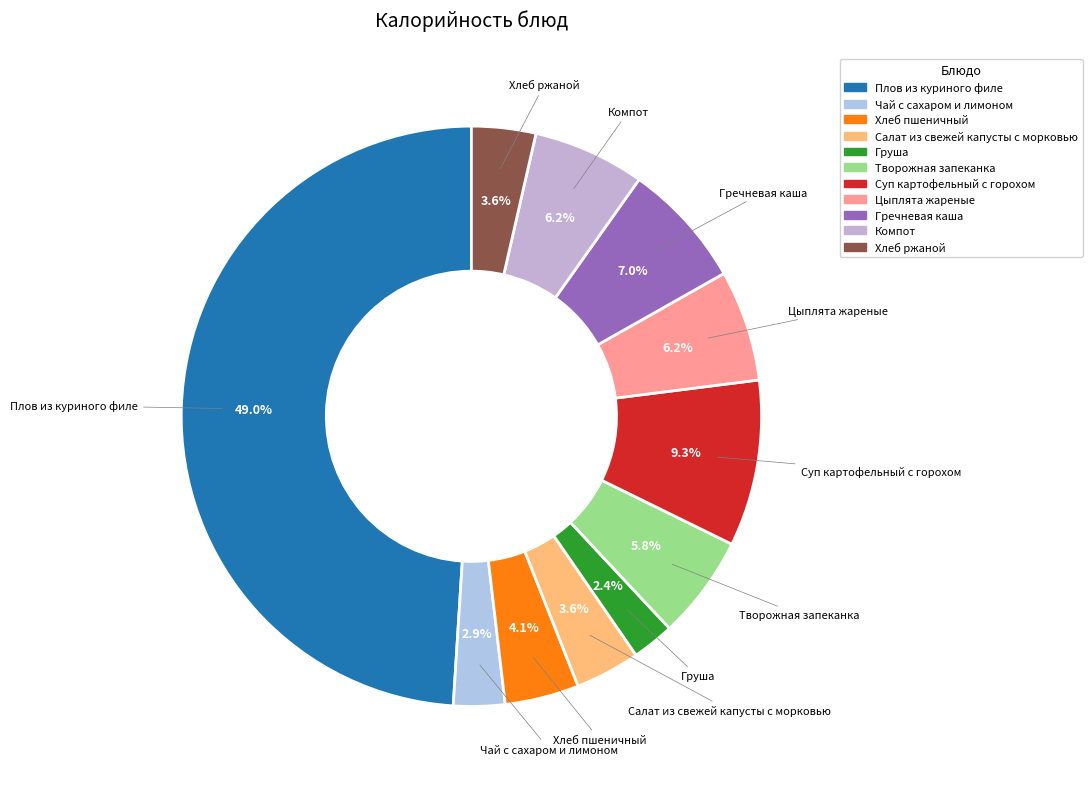

To the nearest percent, what is the combined percentage of Салат из свежей капусты с морковью and Хлеб пшеничный?

8%